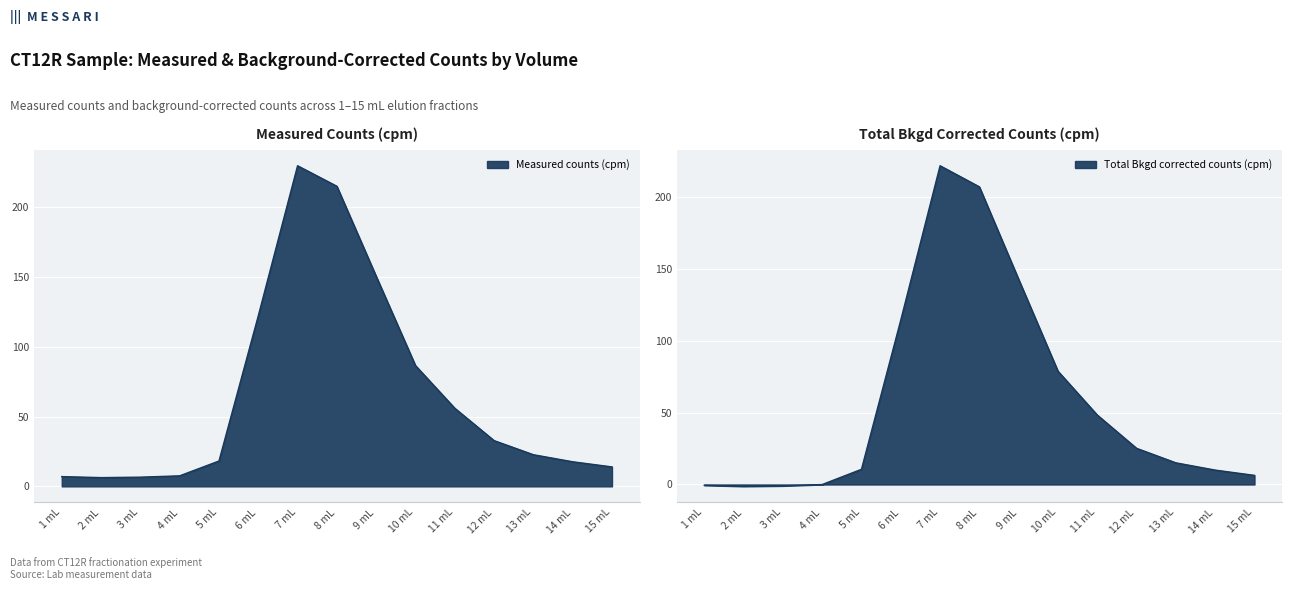

Reading right to left, transcribe all the data shown in this chart.

Measured counts (cpm): 13.9	17.6	22.6	32.8	55.9	86.5	150.4	214.8	229.5	122.0	18.1	7.5	6.6	6.3	7.0
Total Bkgd corrected counts (cpm): 6.3	10.0	15.1	25.2	48.4	78.9	142.8	207.2	221.9	114.5	10.6	-0.0	-1.0	-1.3	-0.6